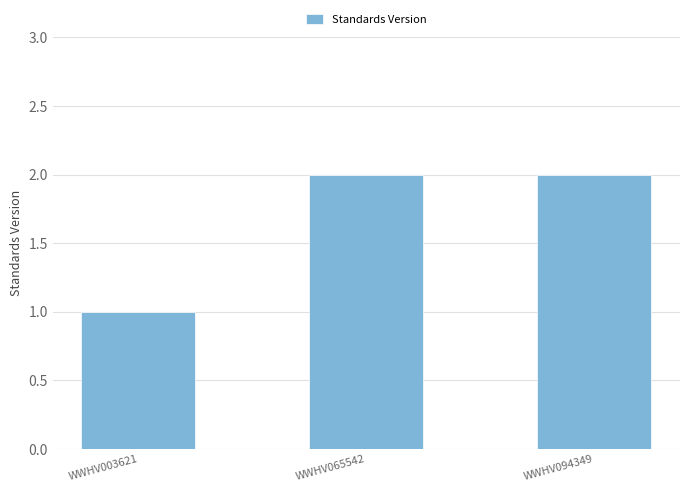

What is the change in value from WWHV003621 to WWHV065542?

+1